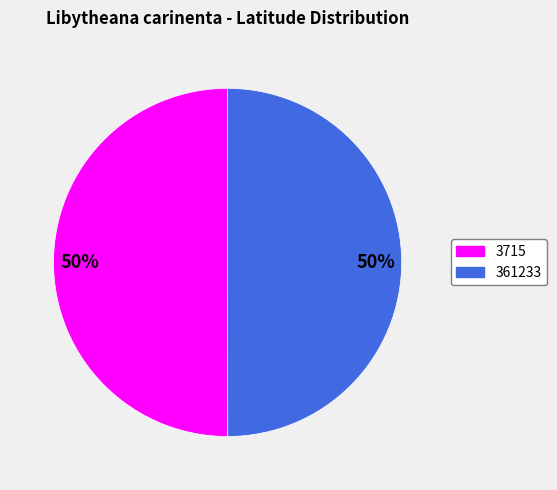

Combined, do 361233 and 3715 account for over 50%?

Yes